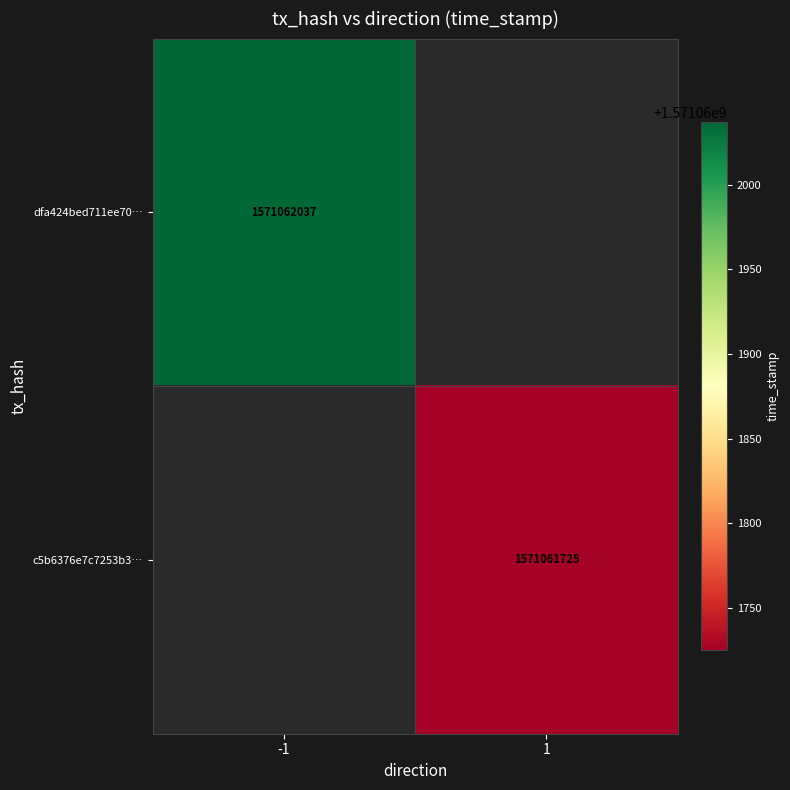

How many distinct data groups are displayed?

2